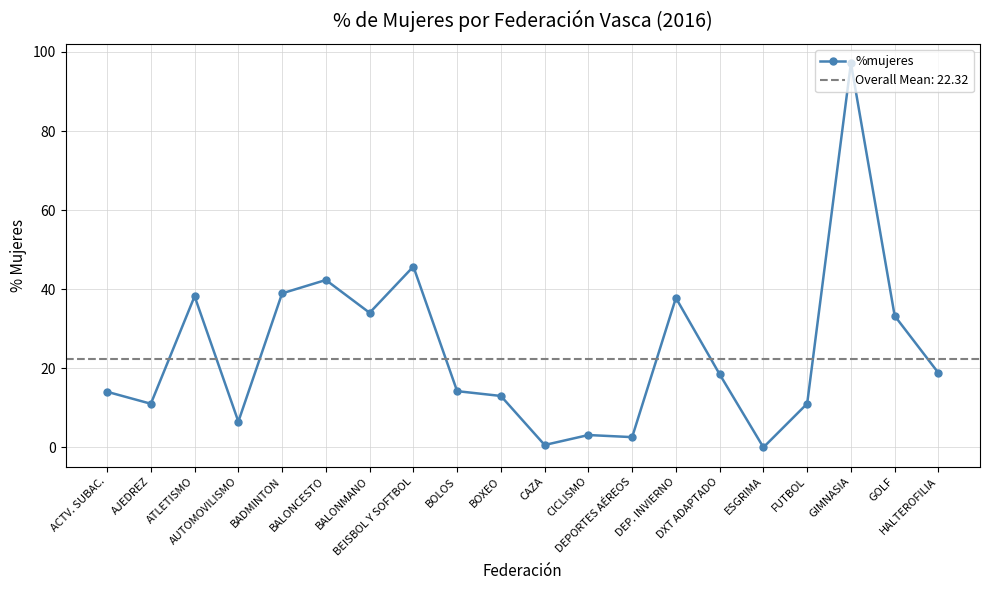

Where is the first local minimum?

AJEDREZ